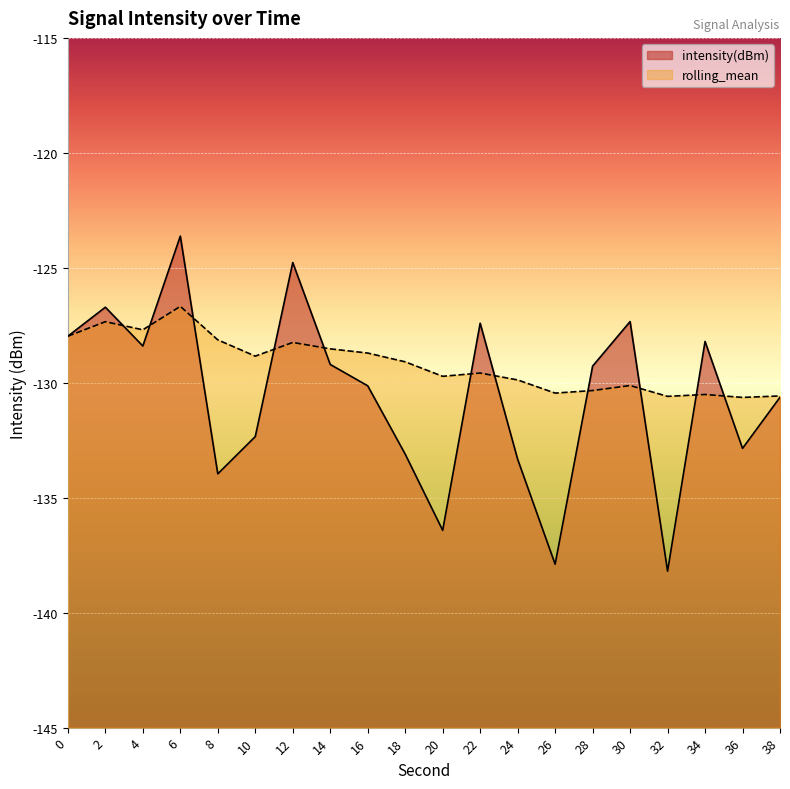

What is the total value across all series at 14?

-257.7